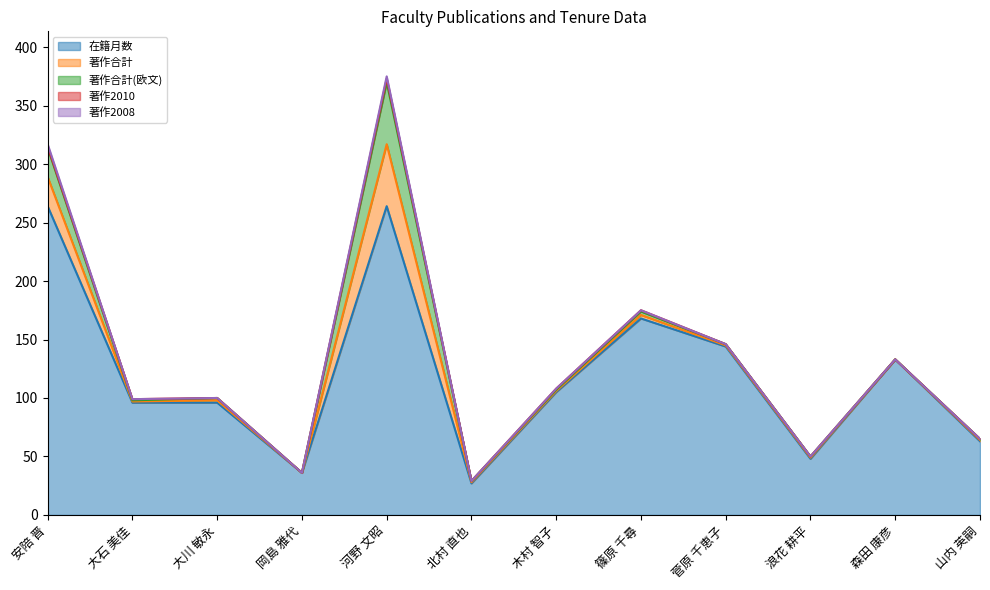

What are all the series names shown in the legend?

在籍月数, 著作合計, 著作合計(欧文), 著作2010, 著作2008